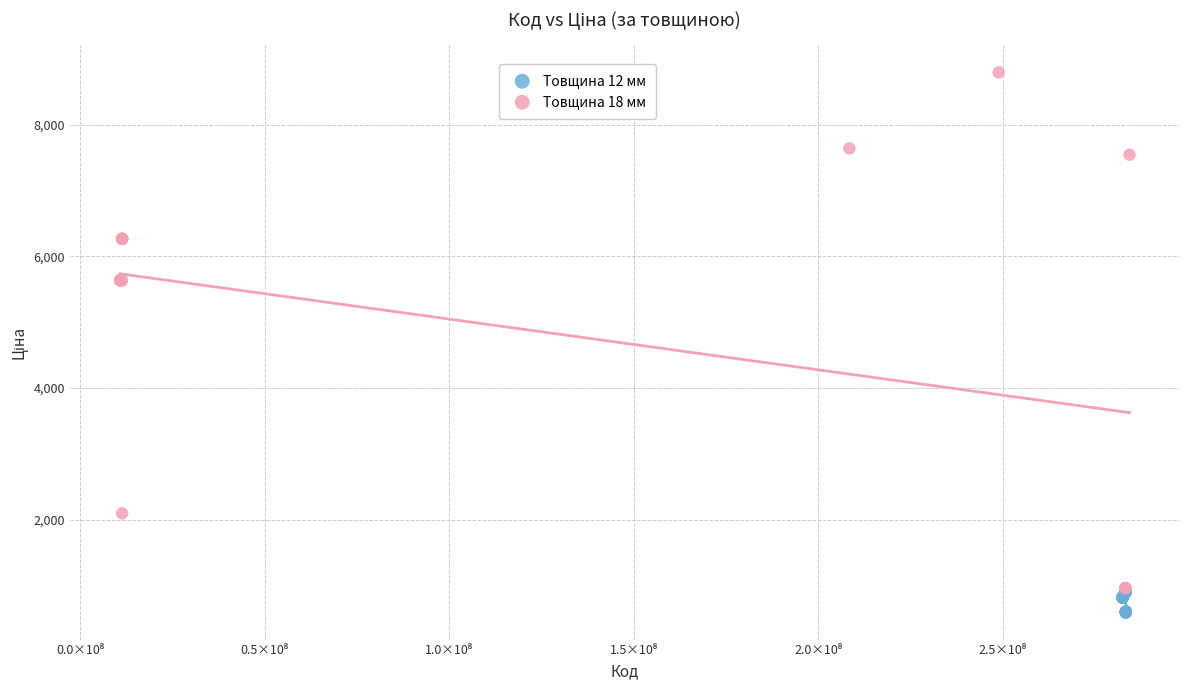

Which series has the largest Y range (max minus min)?

Товщина 18 мм